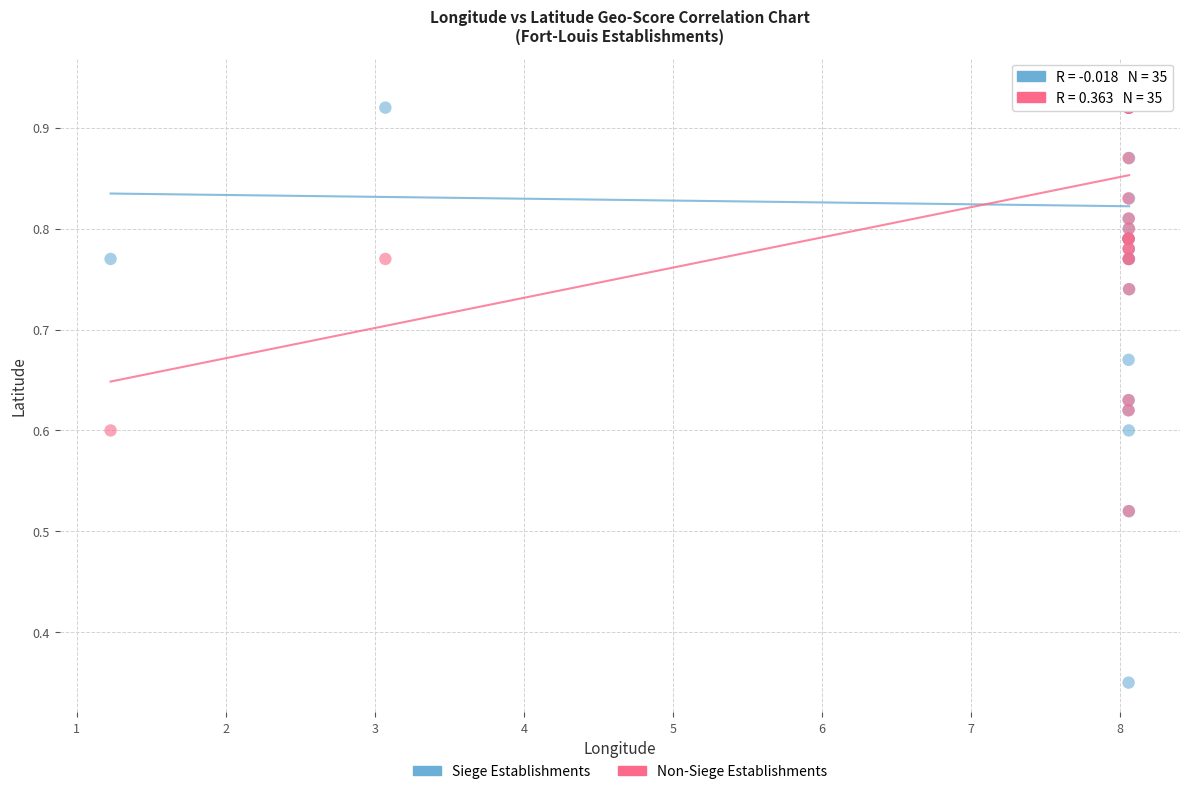

What are all the series names shown in the legend?

Siege Establishments, Non-Siege Establishments